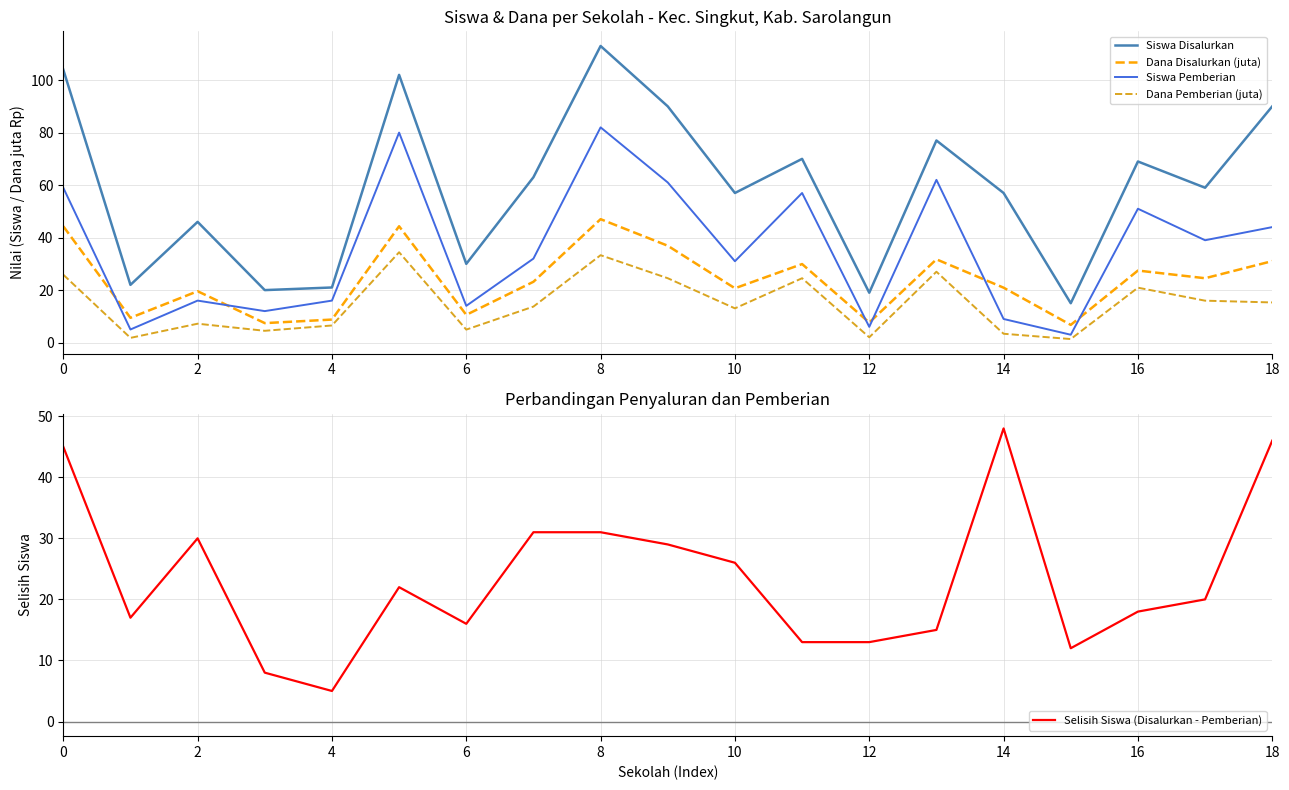

What is the value of the Siswa Disalurkan point at the 19th from the left?

90.0